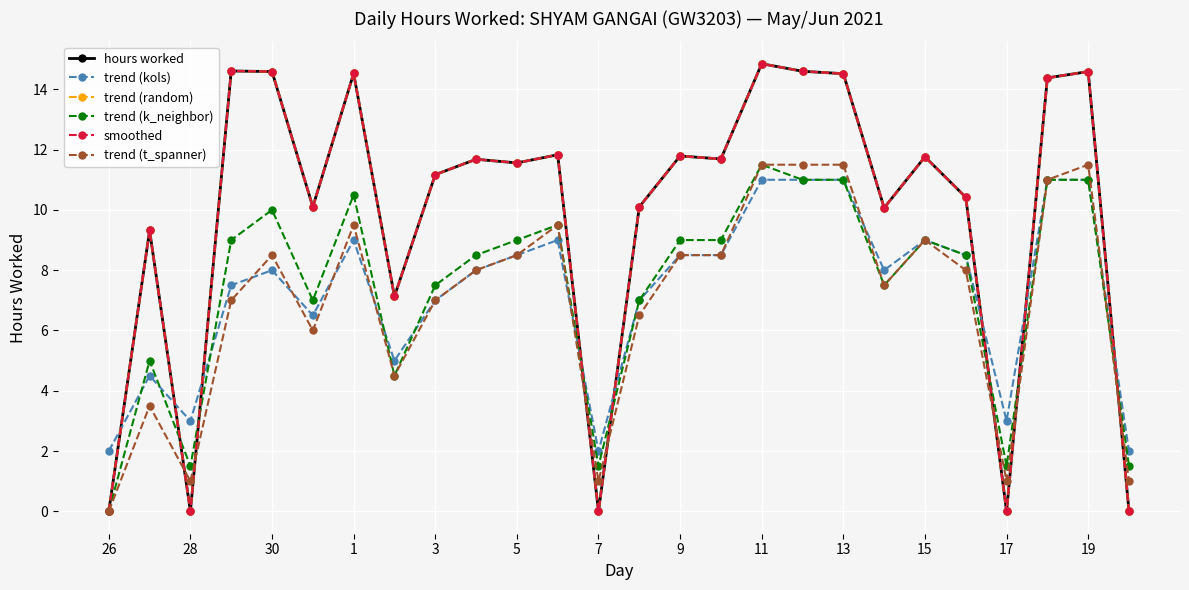

What is the greatest value displayed?

14.8